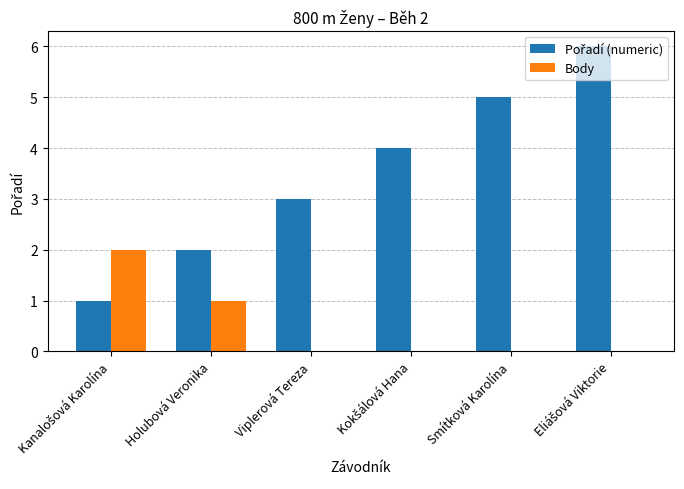

What is the total value across all series at Smítková Karolína?

5